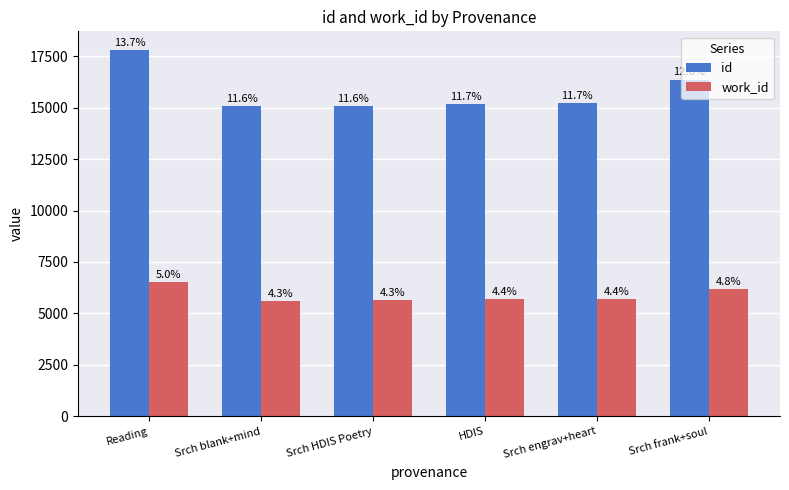

Read the work_id value at Srch engrav+heart.

5711